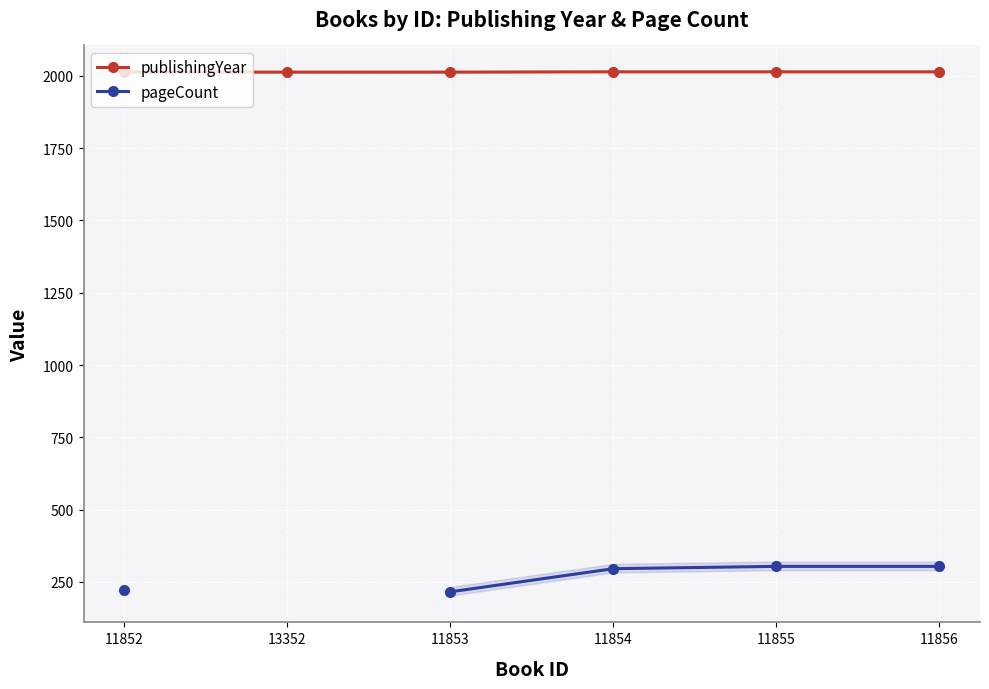

True or false: publishingYear and pageCount cross at least once.

False